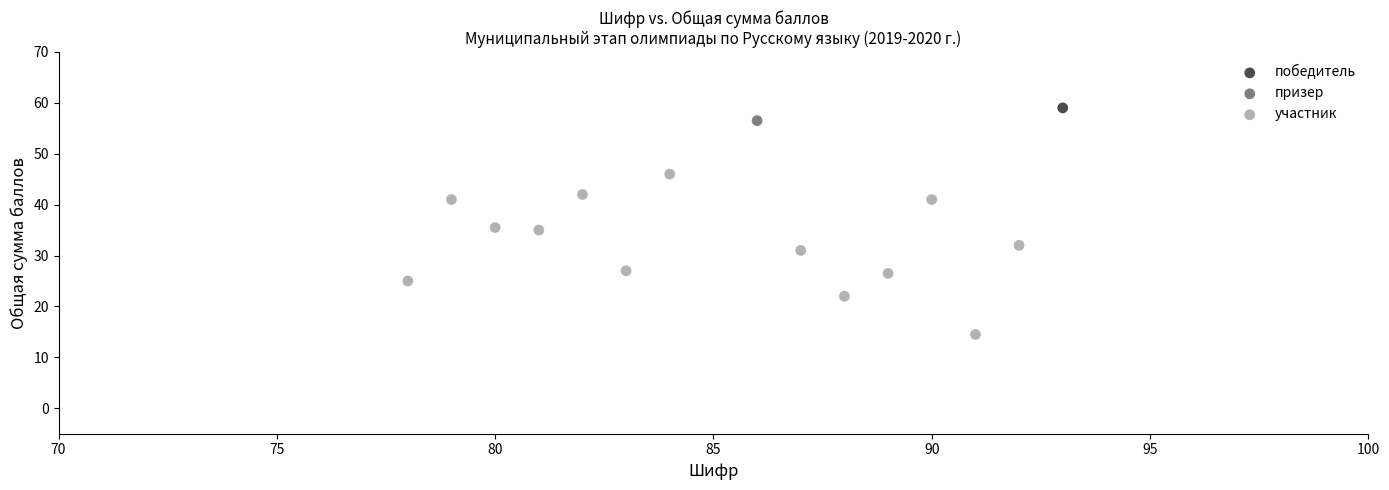

What are all the series names shown in the legend?

победитель, призер, участник